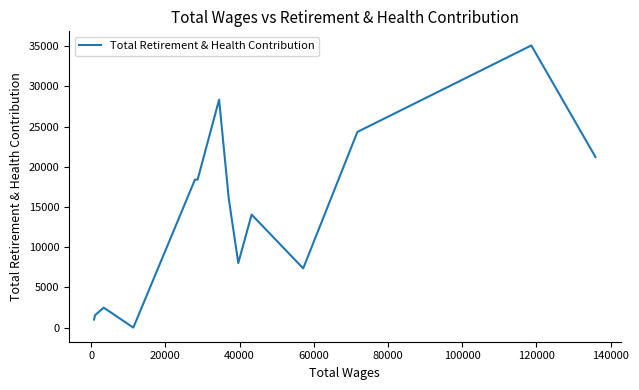

How many values exceed 16029?

6